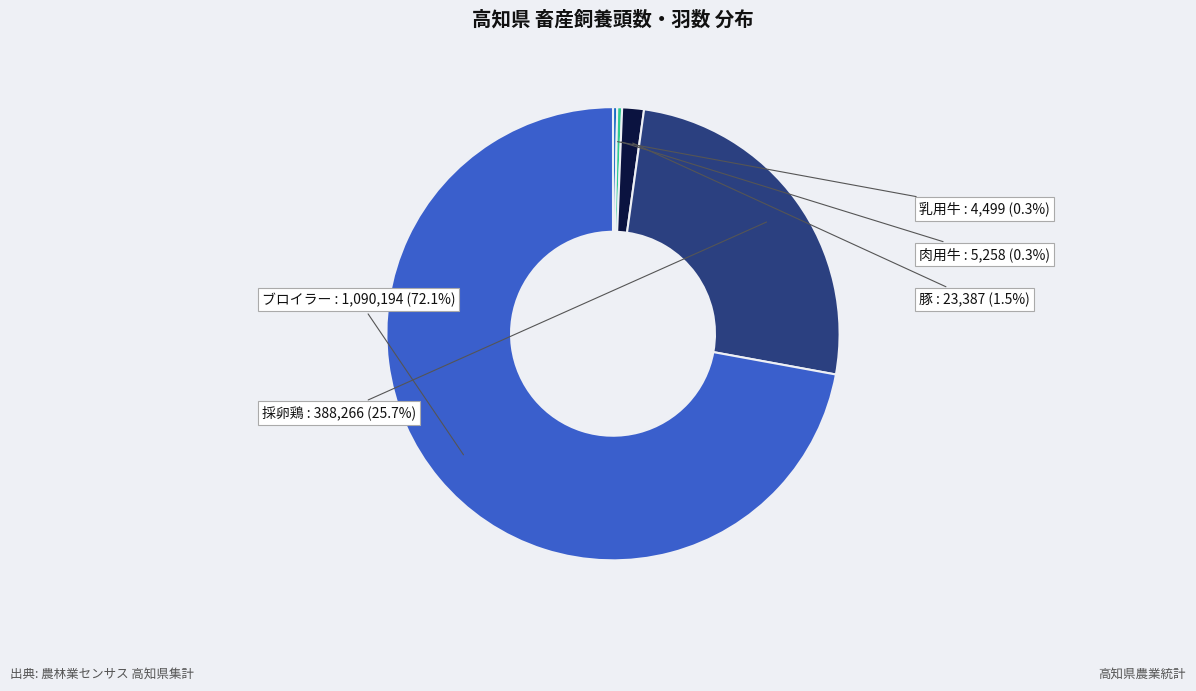

Which category has the biggest portion of the pie?

ブロイラー